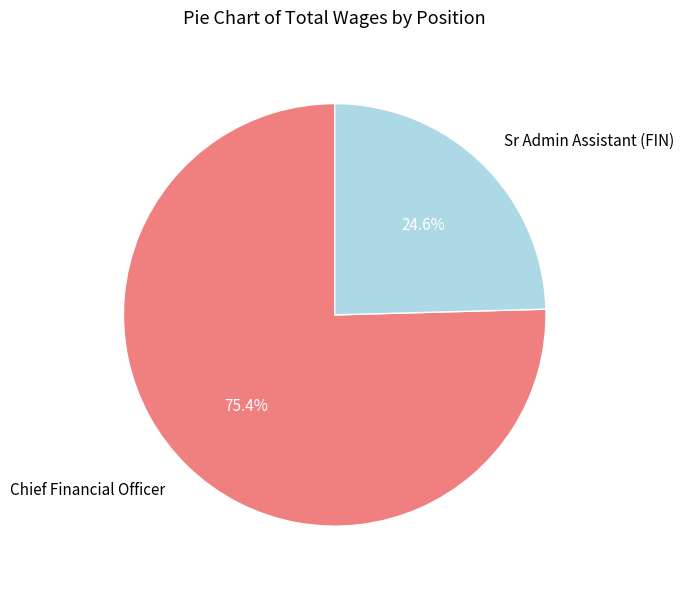

Is the sum of Sr Admin Assistant (FIN) and Chief Financial Officer greater than half?

Yes